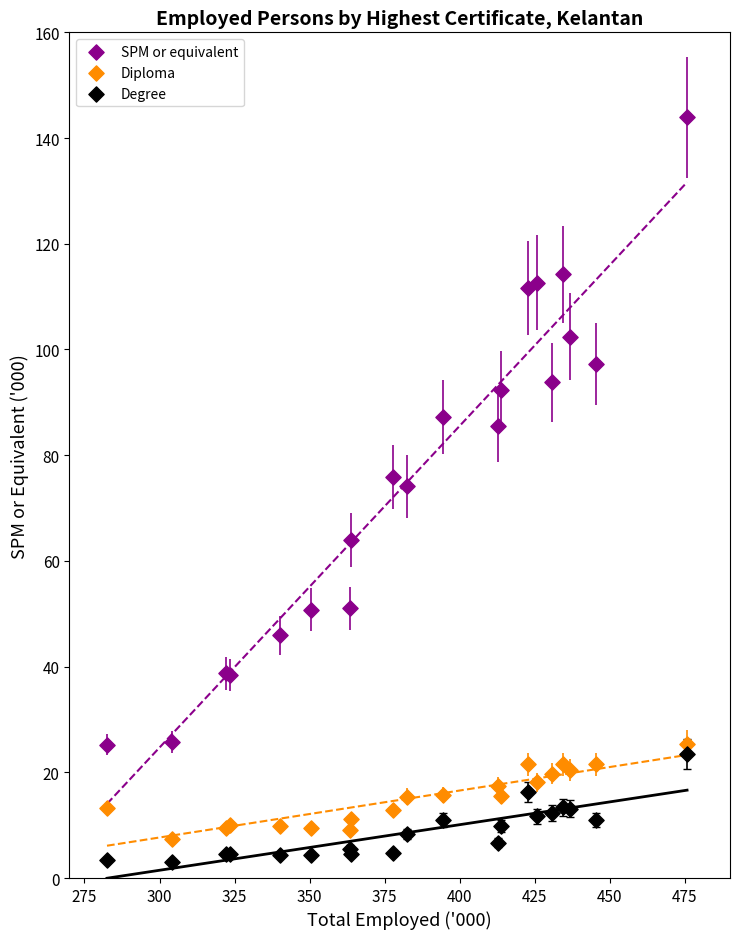

Which series has the largest Y range (max minus min)?

SPM or equivalent